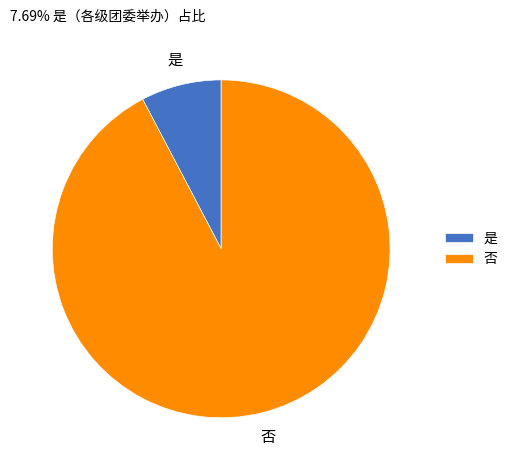

Is it true that 是 is 8% of the pie?

True